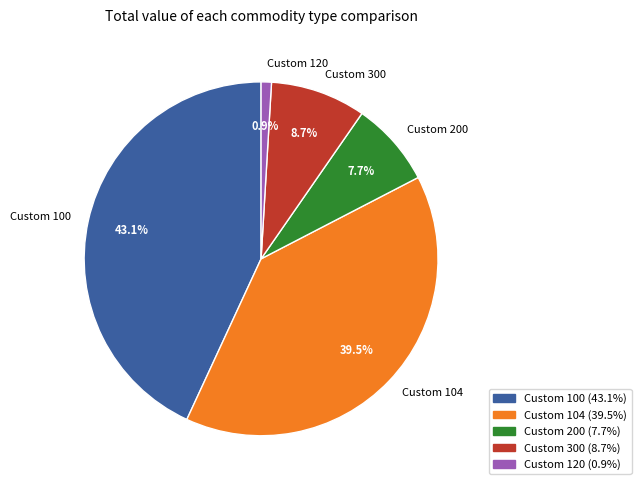

To the nearest percent, what is the difference between the Custom 104 and Custom 100 slice percentages?

4%